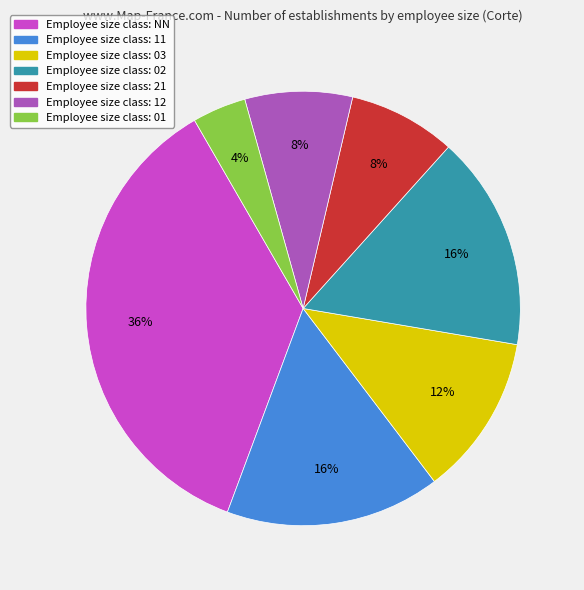

Is there any slice that represents more than half of the pie?

No